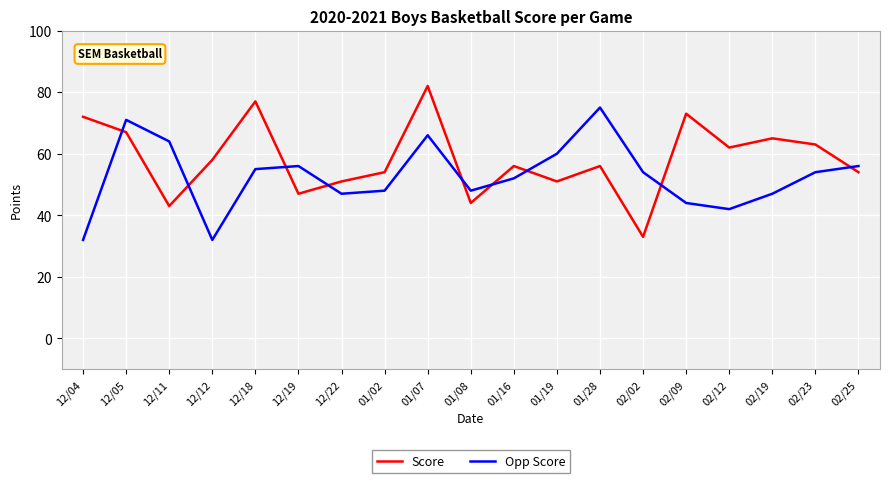

List the series in order of their peak value, highest first.

Score, Opp Score